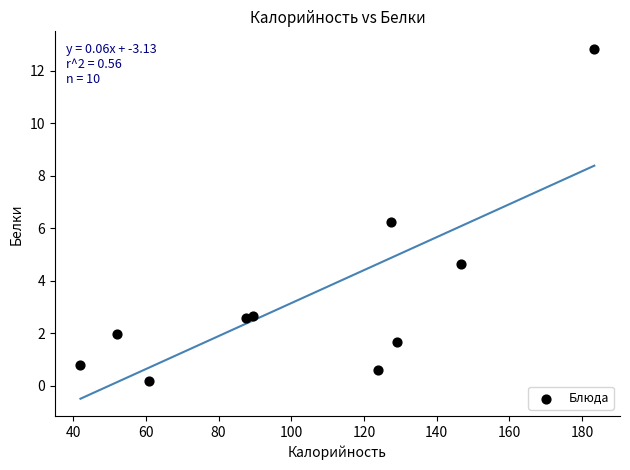

What is the average Y value?

3.4